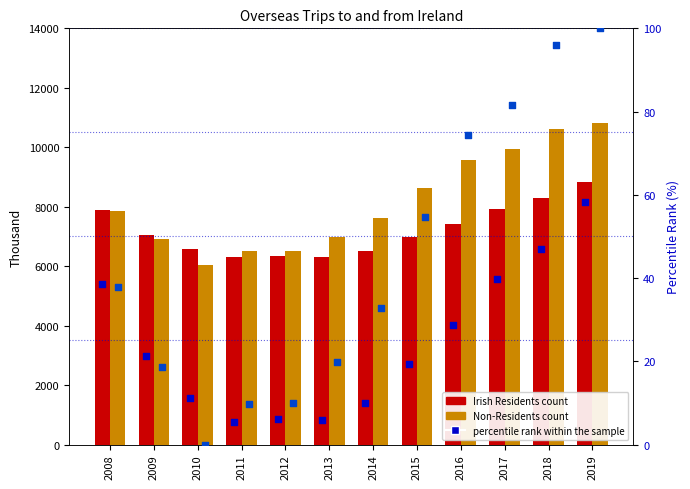

Which series has the largest Y range (max minus min)?

Overseas Trips to Ireland by Non-Residents